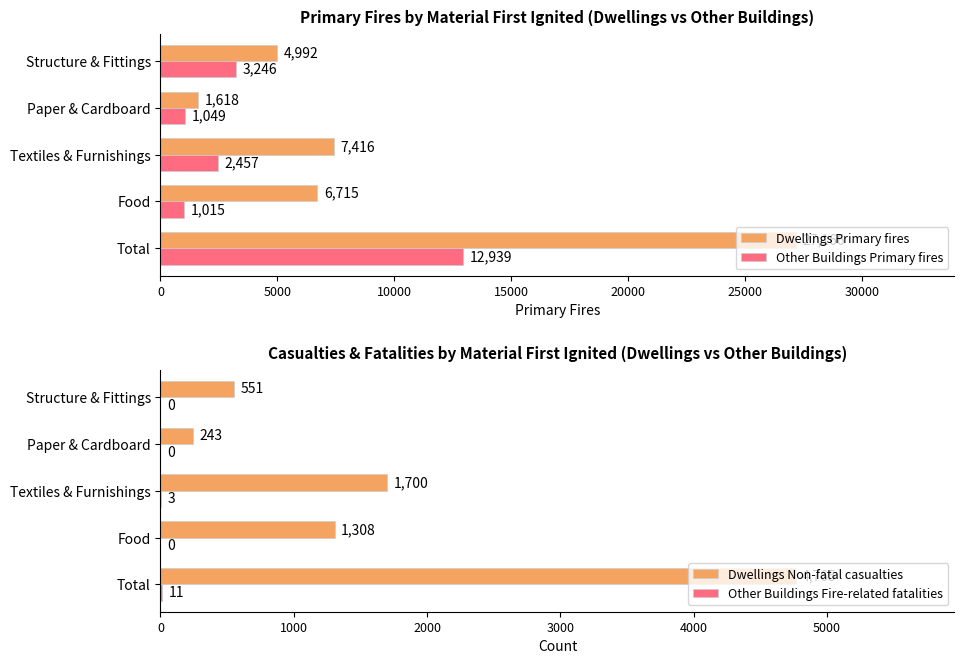

True or false: Dwellings Primary fires has a value of 6715 at Food.

True